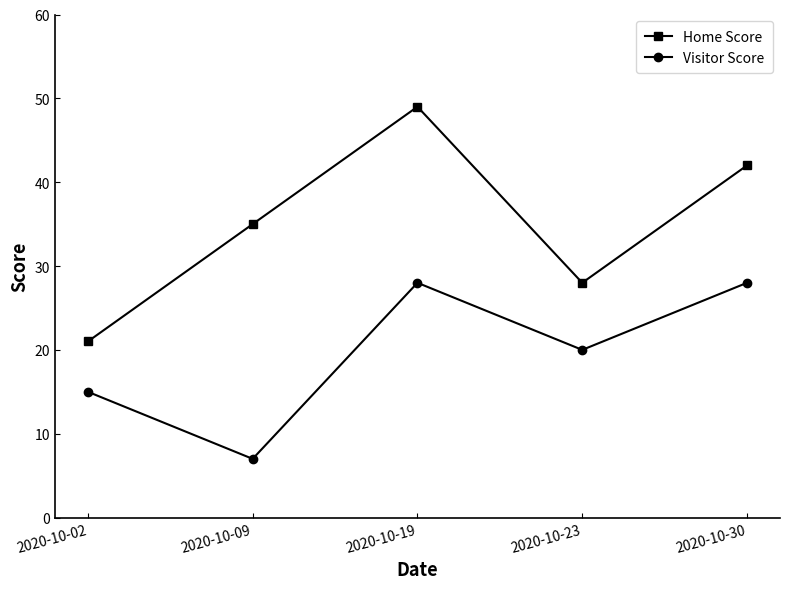

At which label is Home Score closest to 35?

2020-10-09